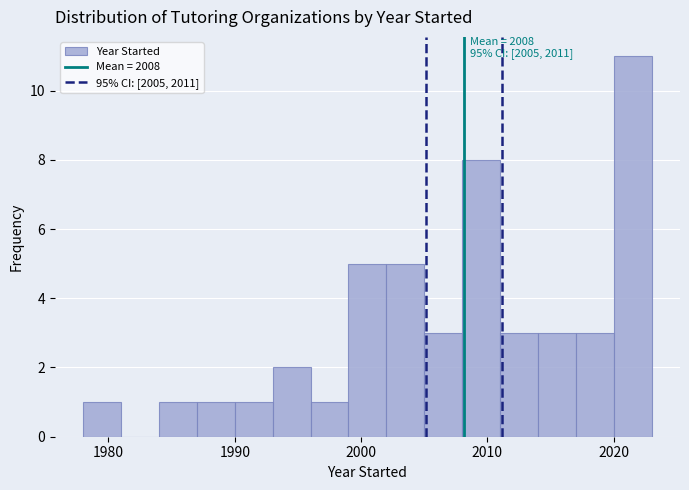

Around what value on the x-axis is the tallest bar? Give the approximate position of its centre, as read against the axis.

2022